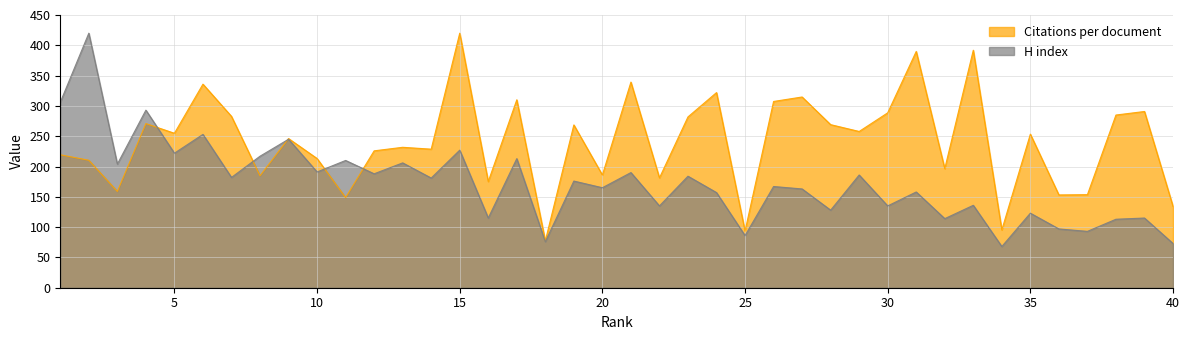

What is the difference between the Citations per document values at 3 and 25?

65.4